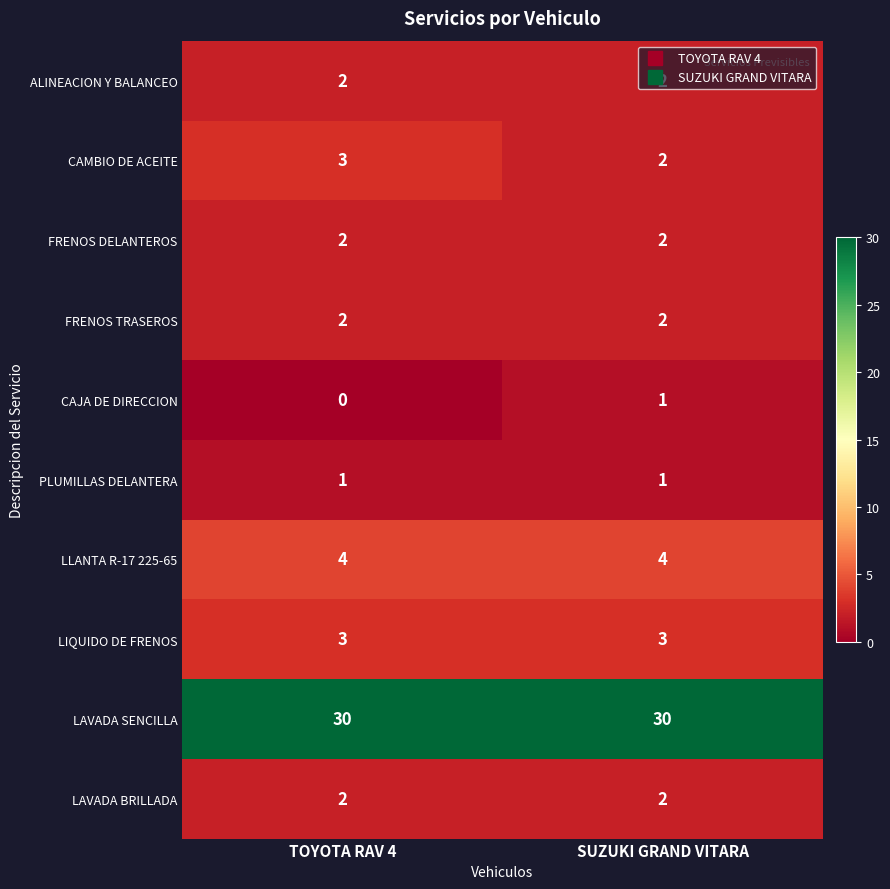

At which category does the chart reach its minimum across all series?

TOYOTA RAV 4